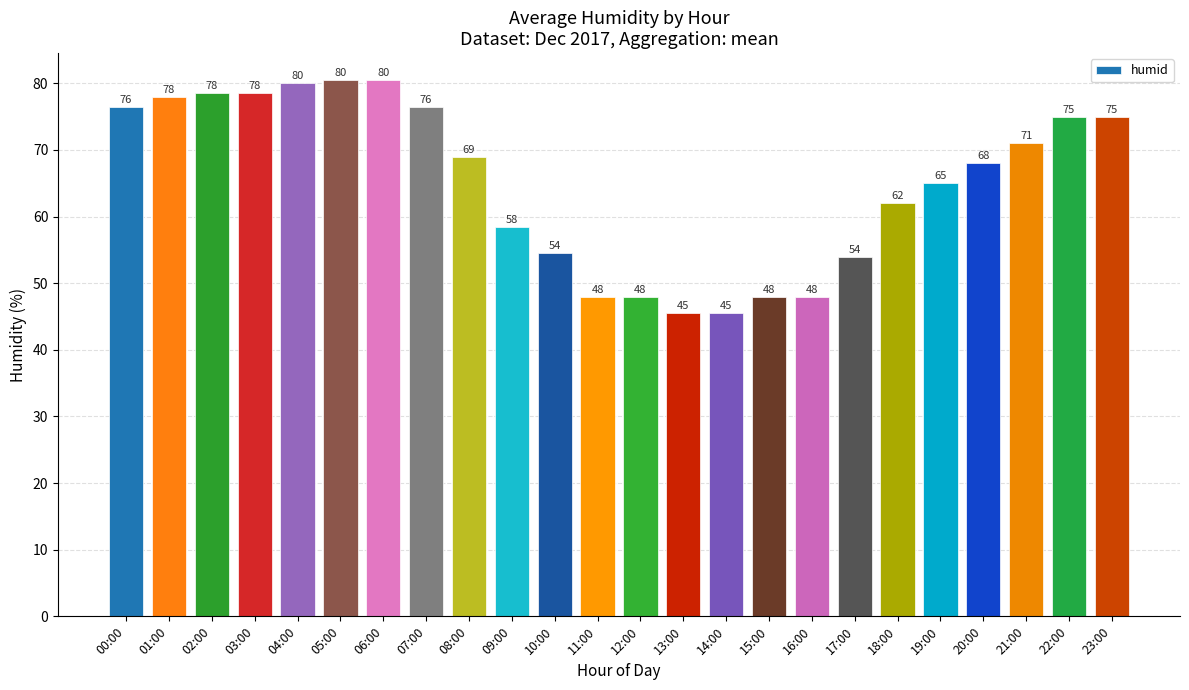

What is the sum of all values?

1564.0